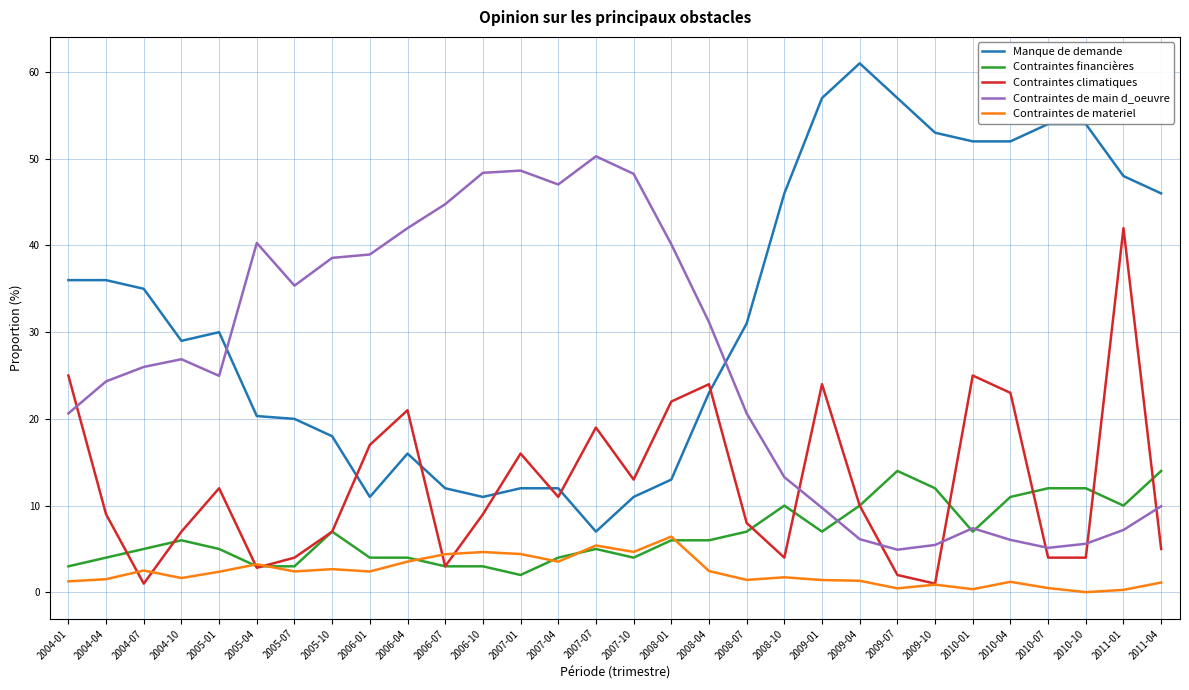

What is the total value across all series at 2009-07?

78.4